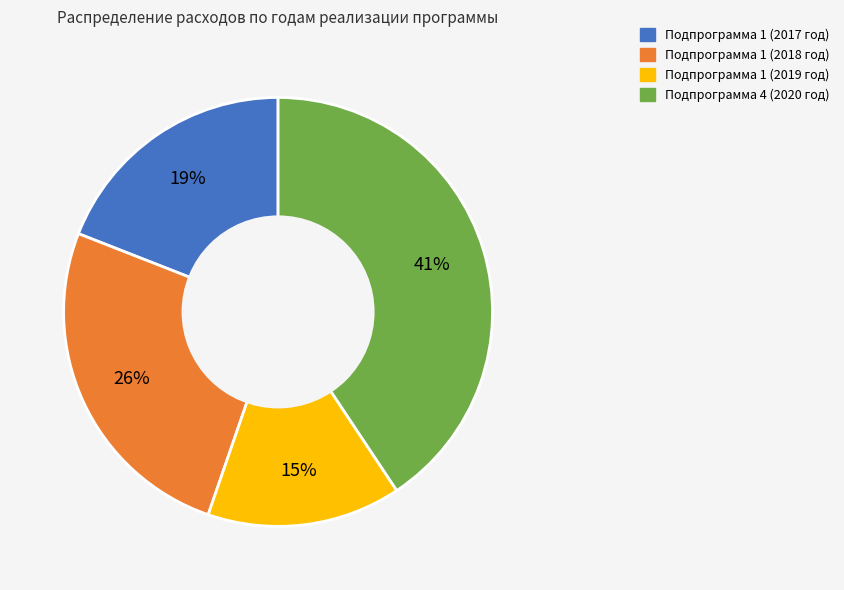

Does Подпрограмма 1 (2017 год) account for over 50% of the chart?

No